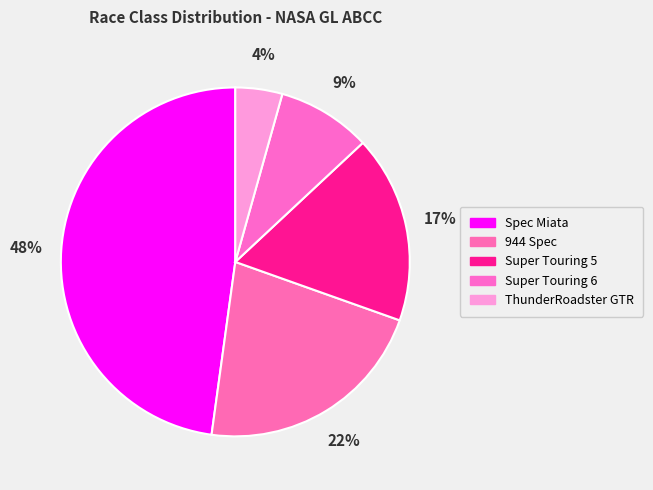

To the nearest percent, what is the combined percentage of Super Touring 5 and Super Touring 6?

26%